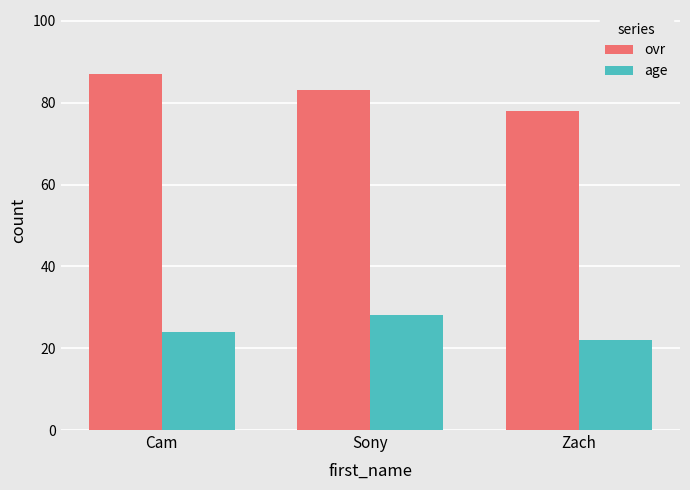

Which series has the widest spread of values?

ovr